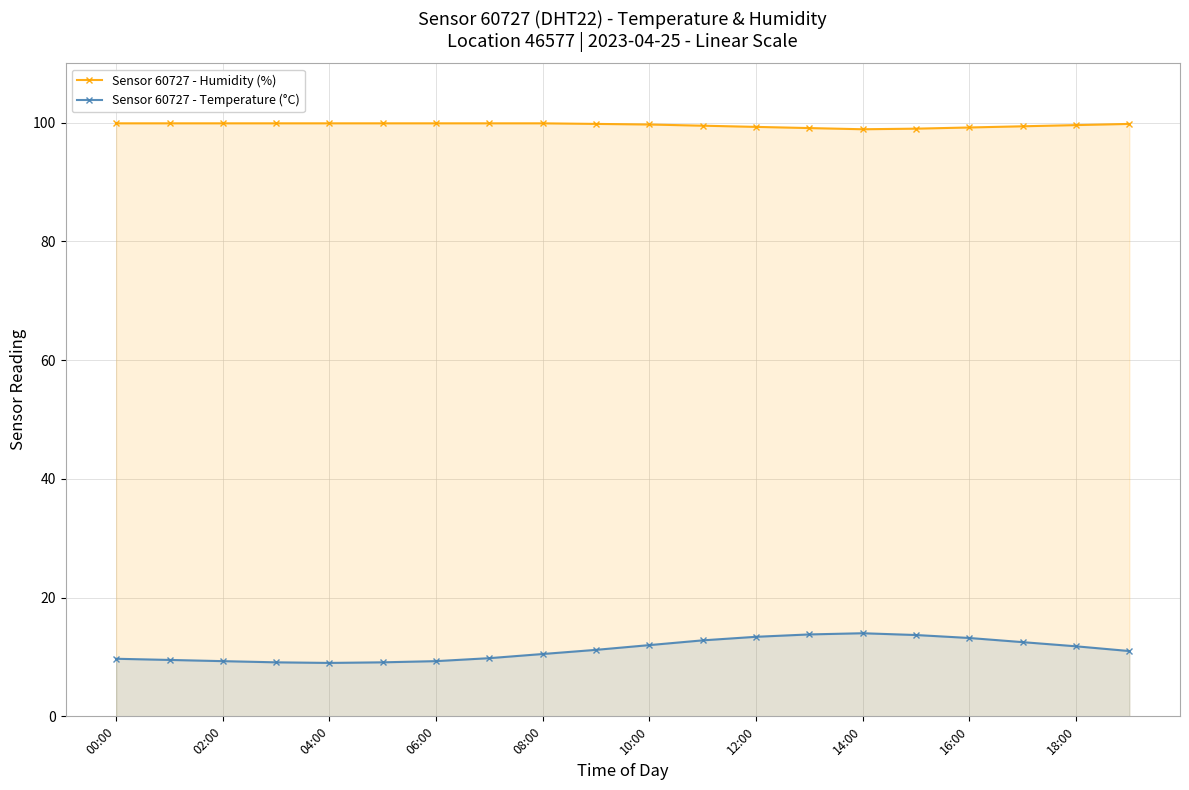

What is the difference between the Sensor 60727 - Temperature (°C) values at 06:00 and 04:00?

0.3